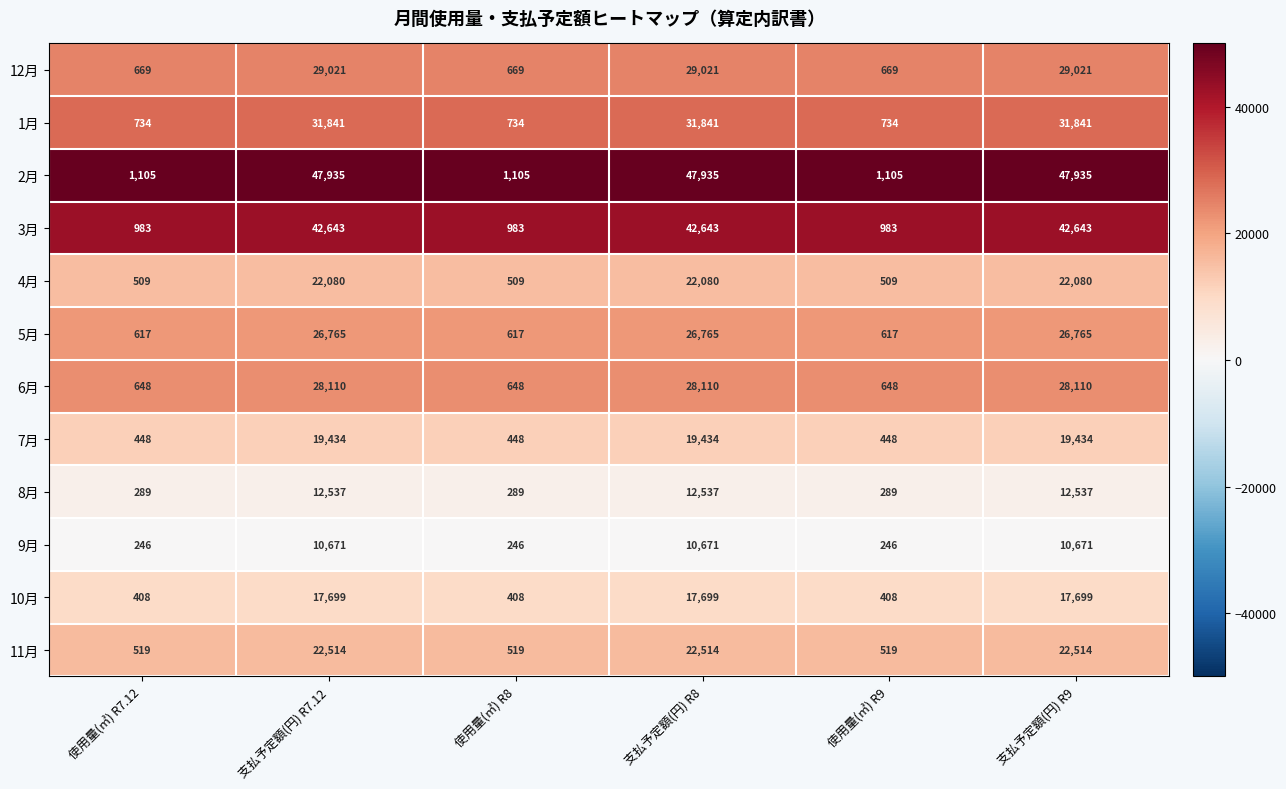

At 支払予定額(円) R7.12, list the series in order from largest to smallest.

2月, 3月, 1月, 12月, 6月, 5月, 11月, 4月, 7月, 10月, 8月, 9月